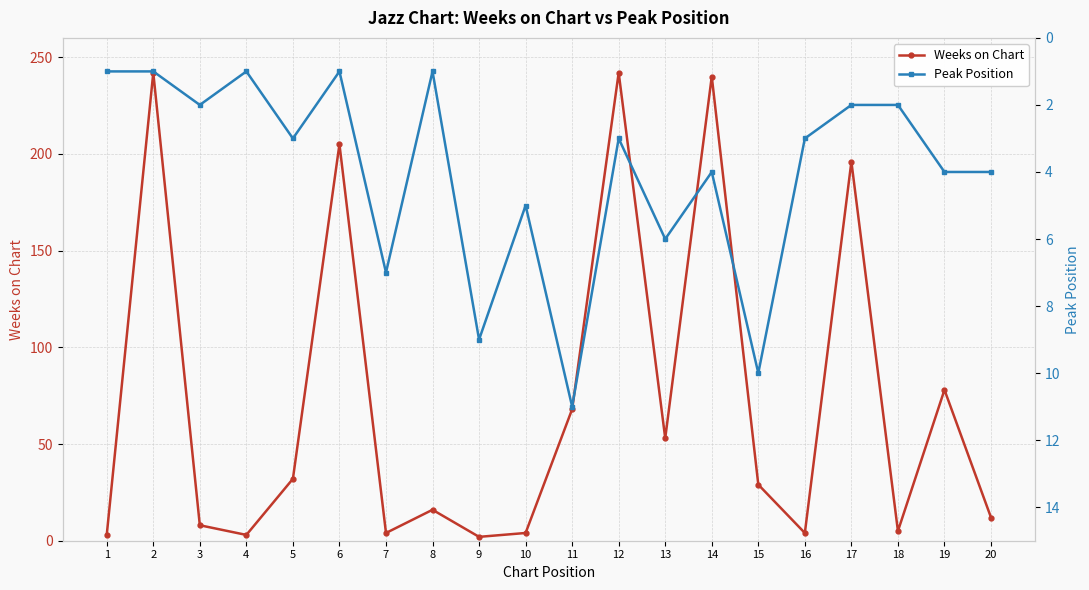

What is the value of the Weeks on Chart point at the 13th from the left?

53